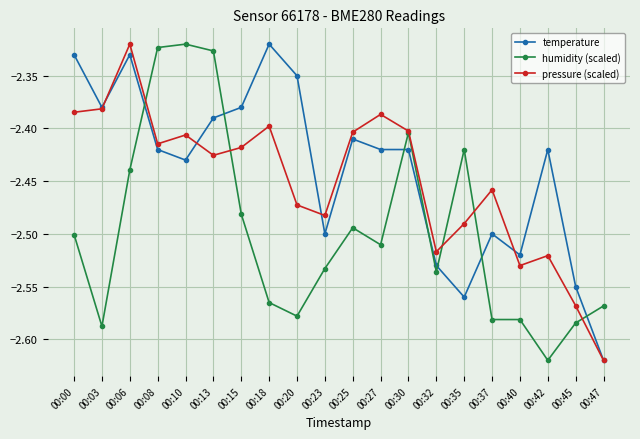

List the series in order of their overall mean, highest first.

temperature, pressure (scaled), humidity (scaled)